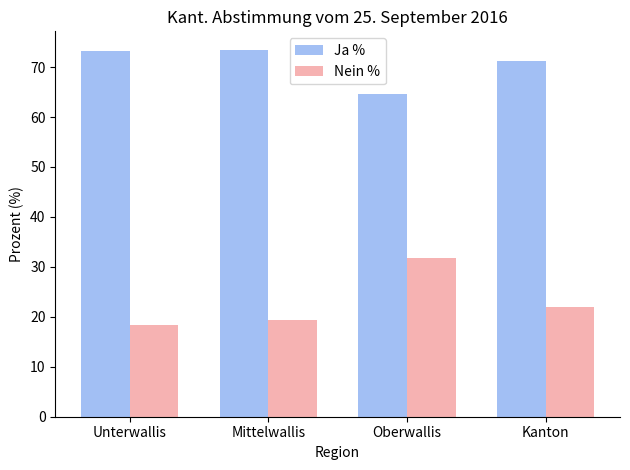

Reading left to right, extract all data points from this chart.

Ja %: Unterwallis=73.2	Mittelwallis=73.5	Oberwallis=64.6	Kanton=71.2
Nein %: Unterwallis=18.3	Mittelwallis=19.3	Oberwallis=31.8	Kanton=22.0